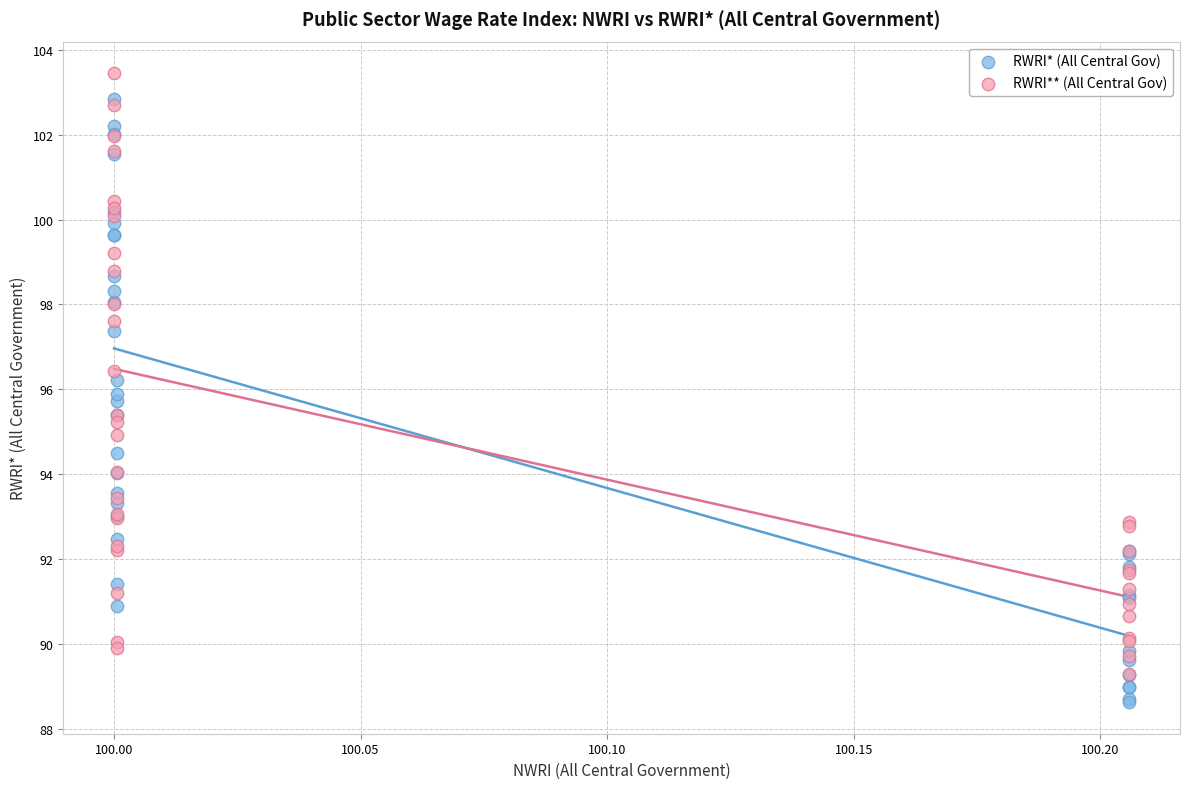

Which series has the largest Y range (max minus min)?

RWRI* (All Central Gov)